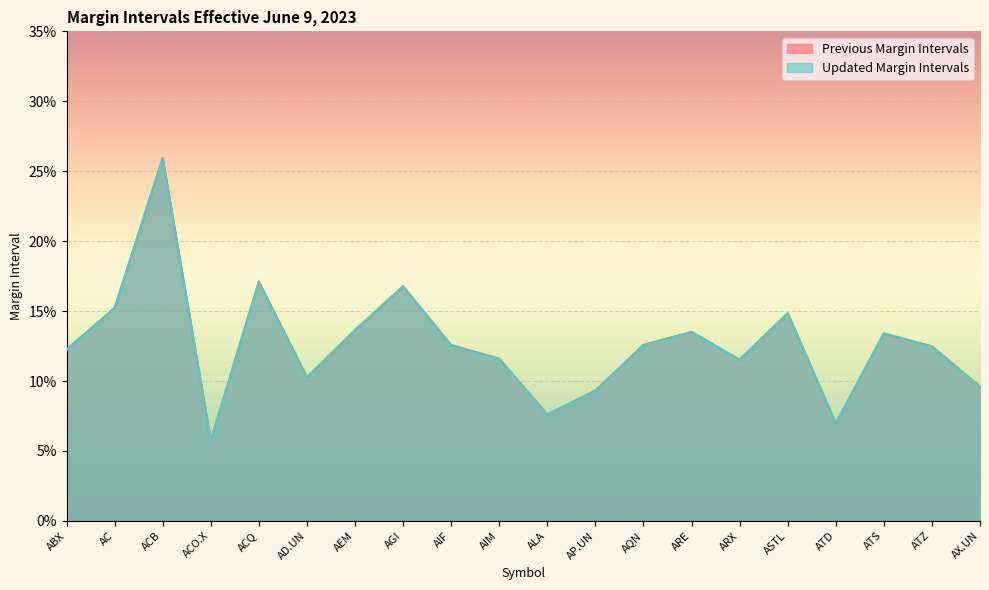

True or false: Updated Margin Intervals has a value of 0.1 at AC.

False